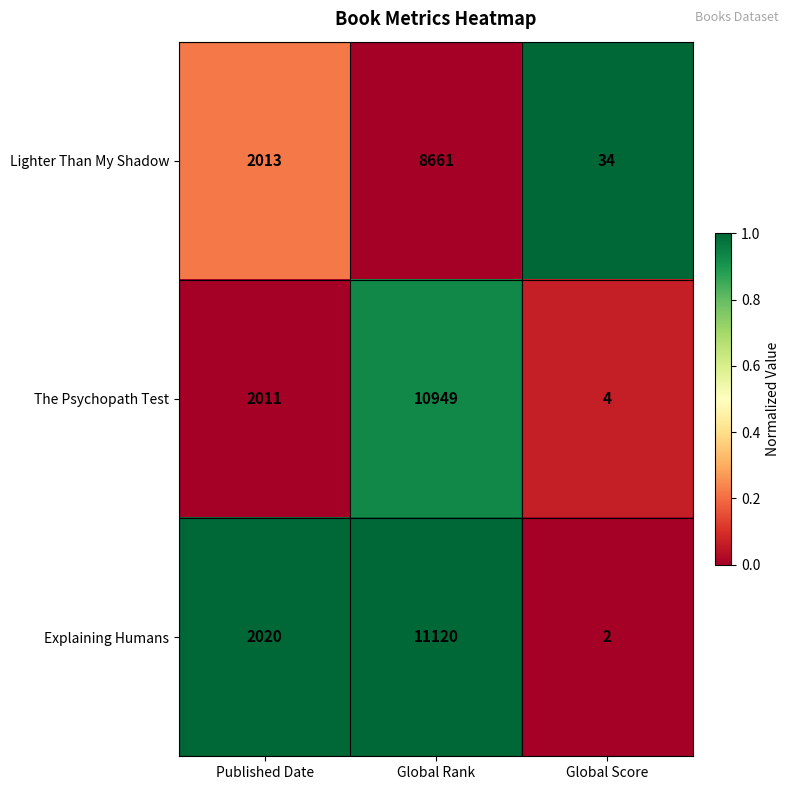

At Published Date, list the series in order from largest to smallest.

Explaining Humans, Lighter Than My Shadow, The Psychopath Test